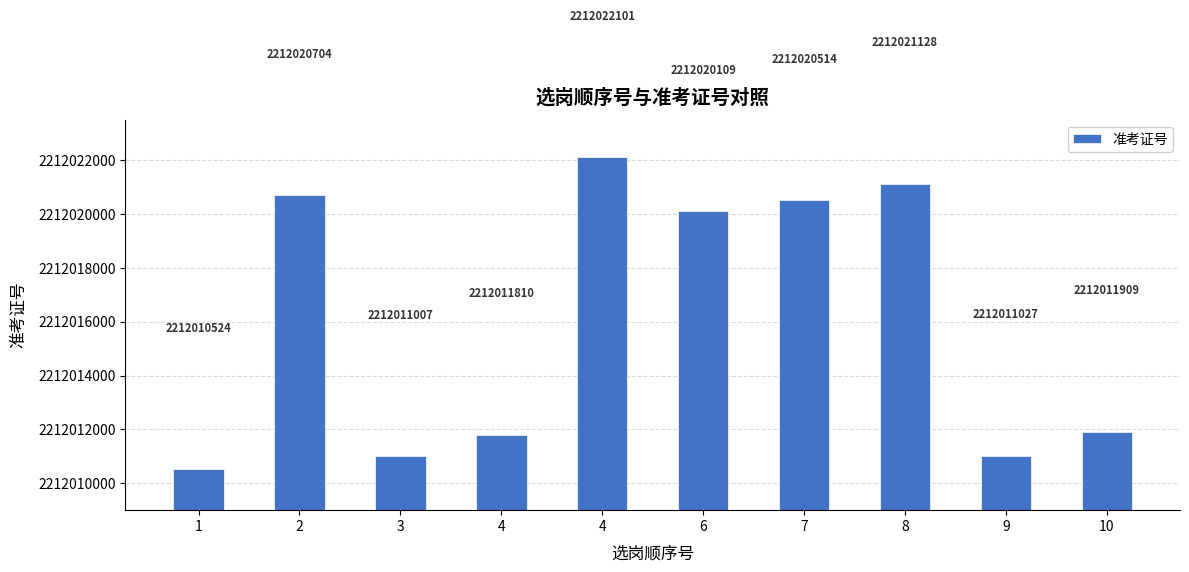

Count the number of categories in the chart.

10